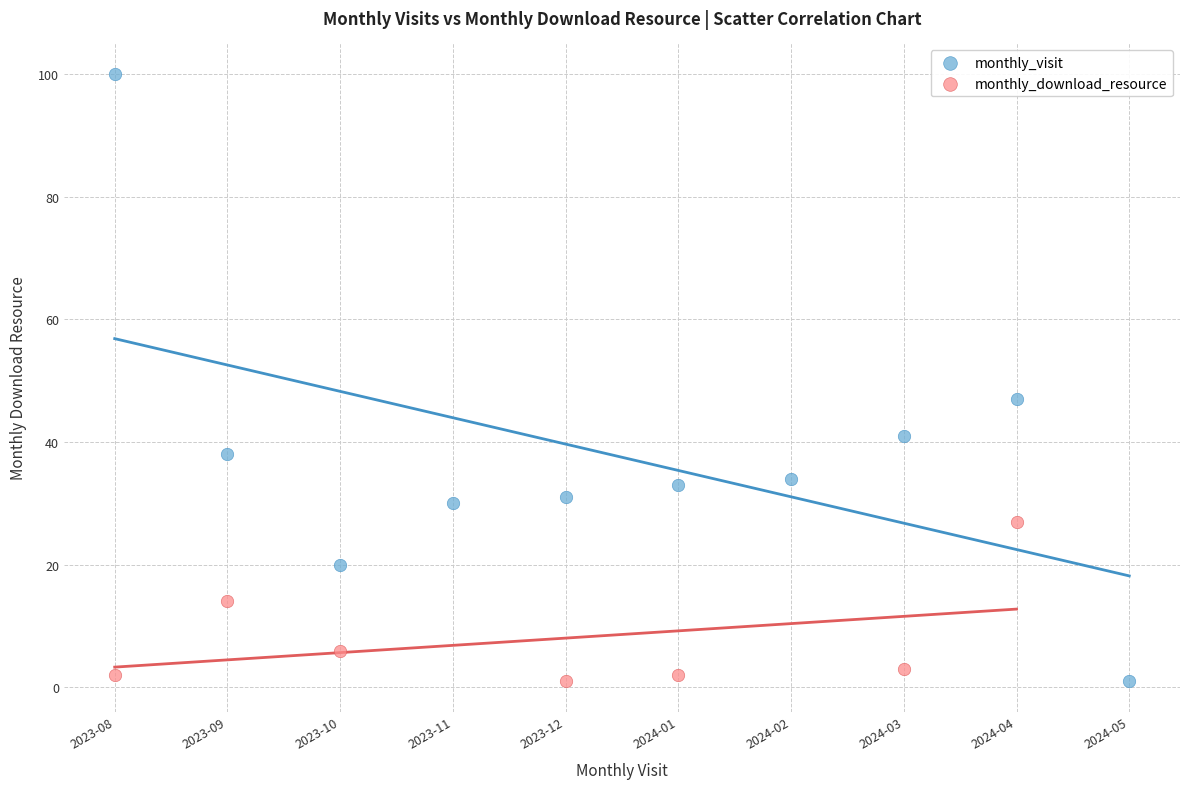

Which series contains the highest Y value?

monthly_visit